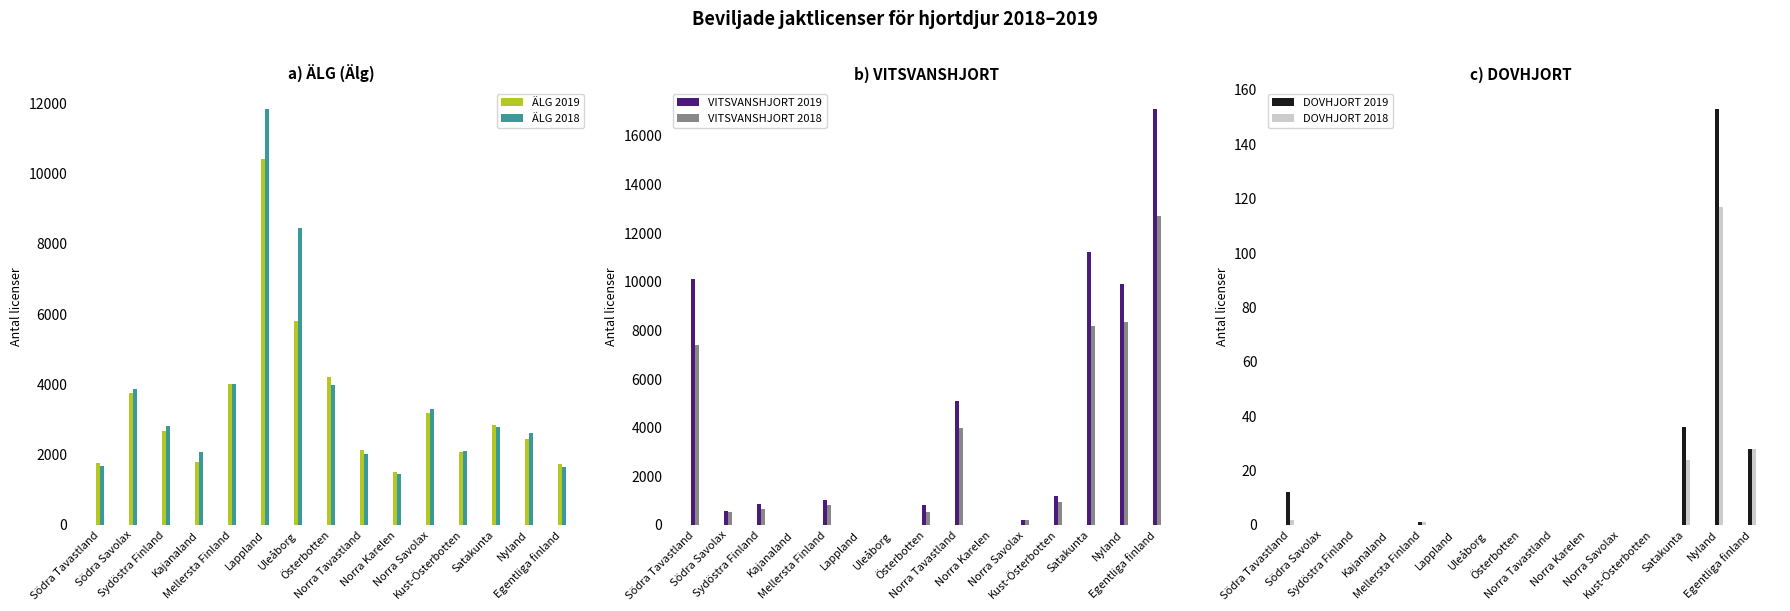

What is the average value of the DOVHJORT 2018 series?

11